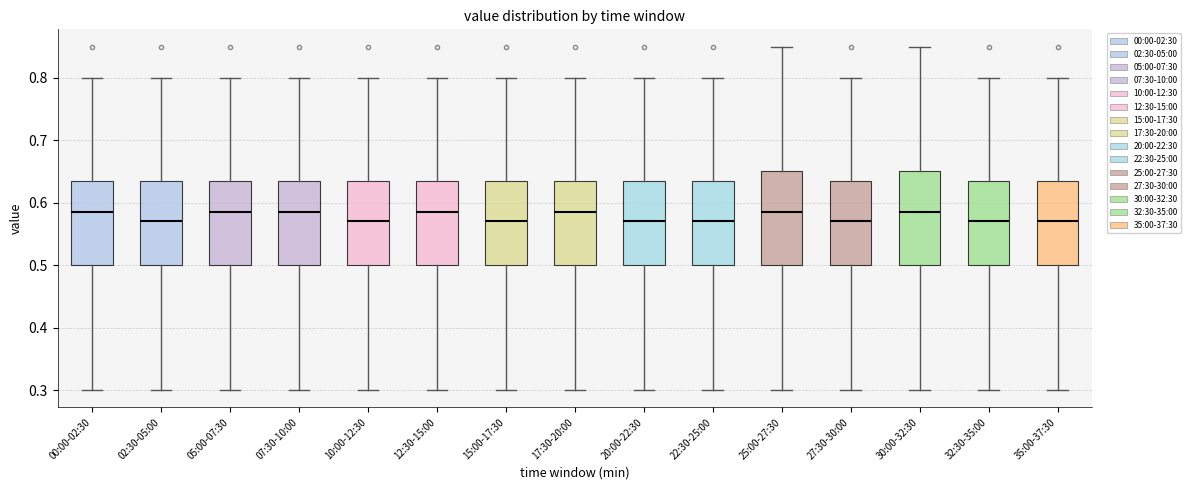

Reading left to right, transcribe this box plot: for each box, give where its median line is, the range the box spans, and where its two whiskers end, as read against the y-axis. The values are not printed on the chart, so give them approximately, as read against the axis.

00:00-02:30: median 0.59, box 0.50 to 0.64, whiskers 0.30 to 0.80
02:30-05:00: median 0.57, box 0.50 to 0.64, whiskers 0.30 to 0.80
05:00-07:30: median 0.59, box 0.50 to 0.64, whiskers 0.30 to 0.80
07:30-10:00: median 0.59, box 0.50 to 0.64, whiskers 0.30 to 0.80
10:00-12:30: median 0.57, box 0.50 to 0.64, whiskers 0.30 to 0.80
12:30-15:00: median 0.59, box 0.50 to 0.64, whiskers 0.30 to 0.80
15:00-17:30: median 0.57, box 0.50 to 0.64, whiskers 0.30 to 0.80
17:30-20:00: median 0.59, box 0.50 to 0.64, whiskers 0.30 to 0.80
20:00-22:30: median 0.57, box 0.50 to 0.64, whiskers 0.30 to 0.80
22:30-25:00: median 0.57, box 0.50 to 0.64, whiskers 0.30 to 0.80
25:00-27:30: median 0.59, box 0.50 to 0.65, whiskers 0.30 to 0.85
27:30-30:00: median 0.57, box 0.50 to 0.64, whiskers 0.30 to 0.80
30:00-32:30: median 0.59, box 0.50 to 0.65, whiskers 0.30 to 0.85
32:30-35:00: median 0.57, box 0.50 to 0.64, whiskers 0.30 to 0.80
35:00-37:30: median 0.57, box 0.50 to 0.64, whiskers 0.30 to 0.80